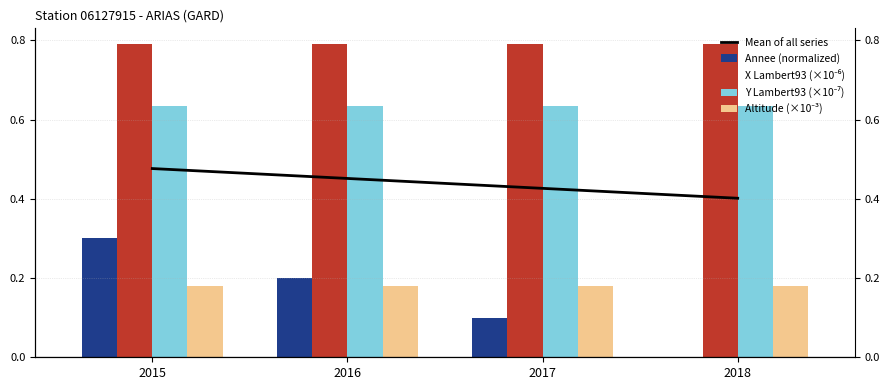

Between 2015 and 2018, which series saw the biggest shift?

Annee (normalized)